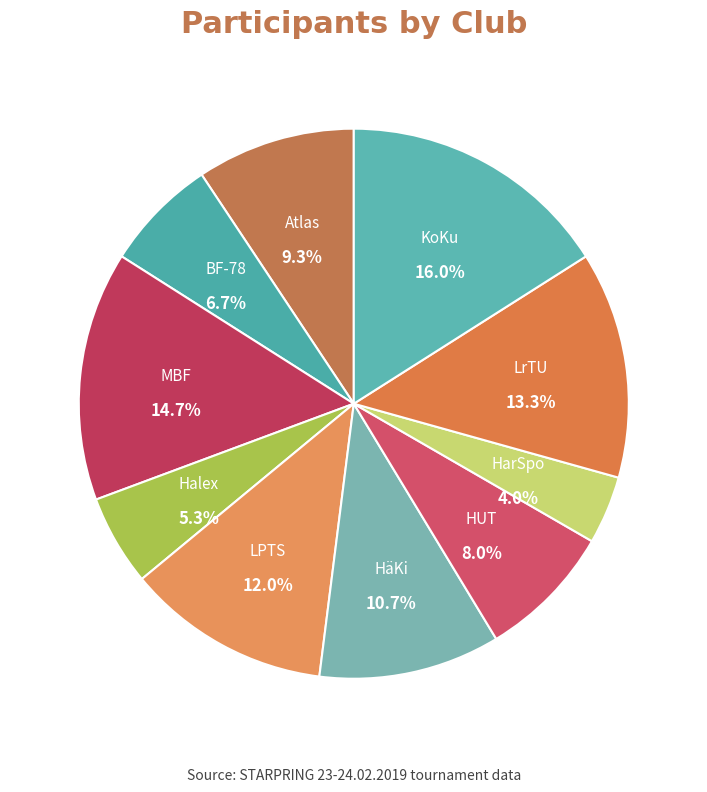

To the nearest percent, what portion does BF-78 represent?

7%